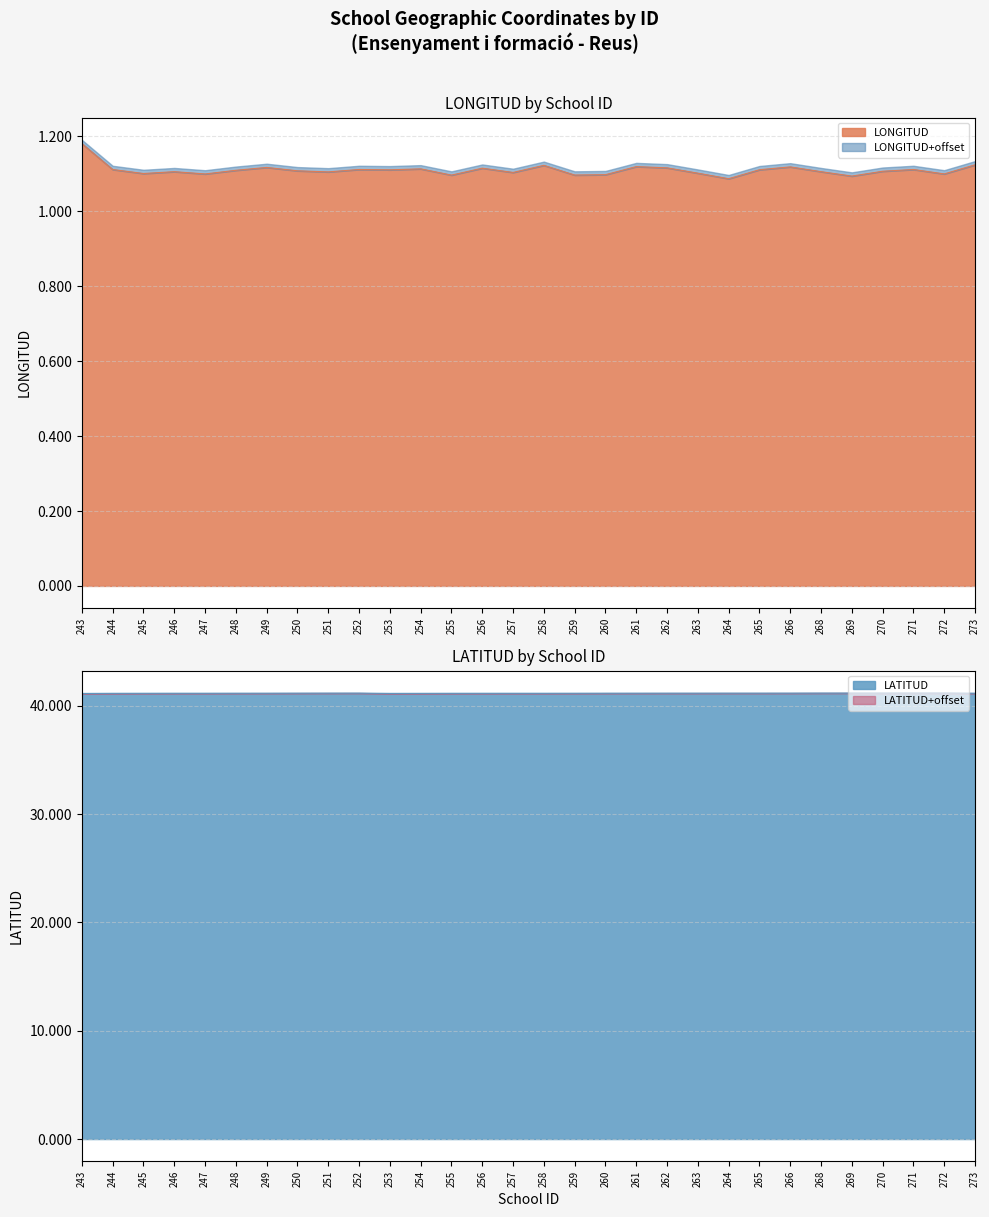

What is the value of the LATITUD point at the 19th from the left?

41.2